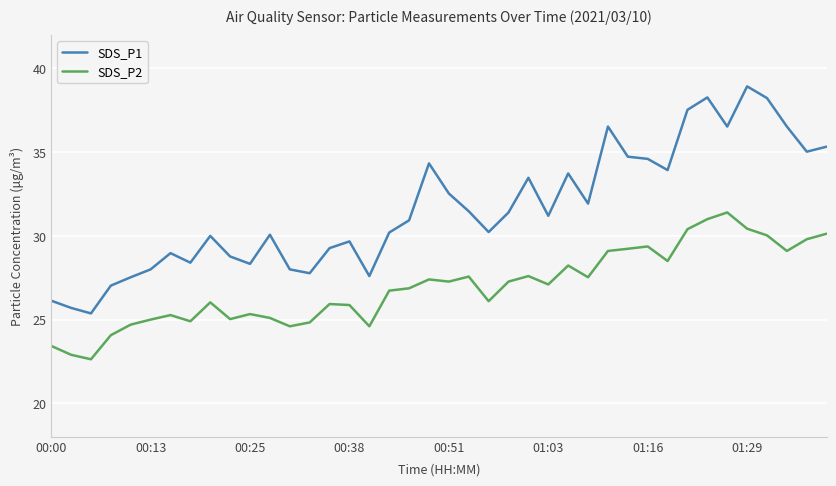

Which series has the largest total across all categories?

SDS_P1